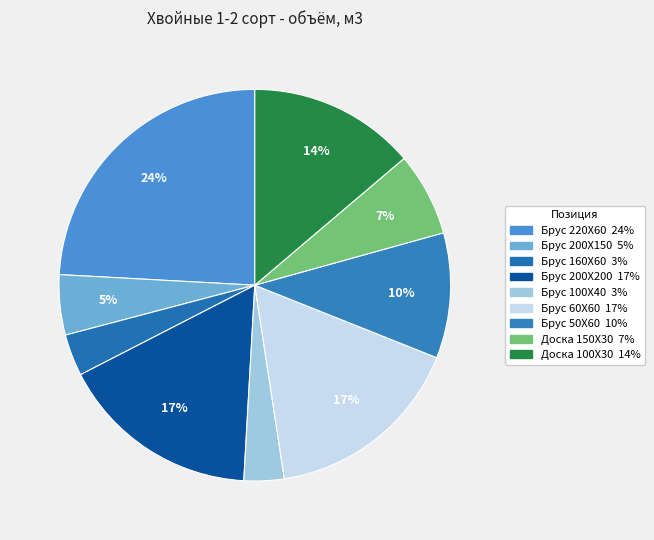

To the nearest percent, what is the difference between the largest and smallest slice percentages?

21%